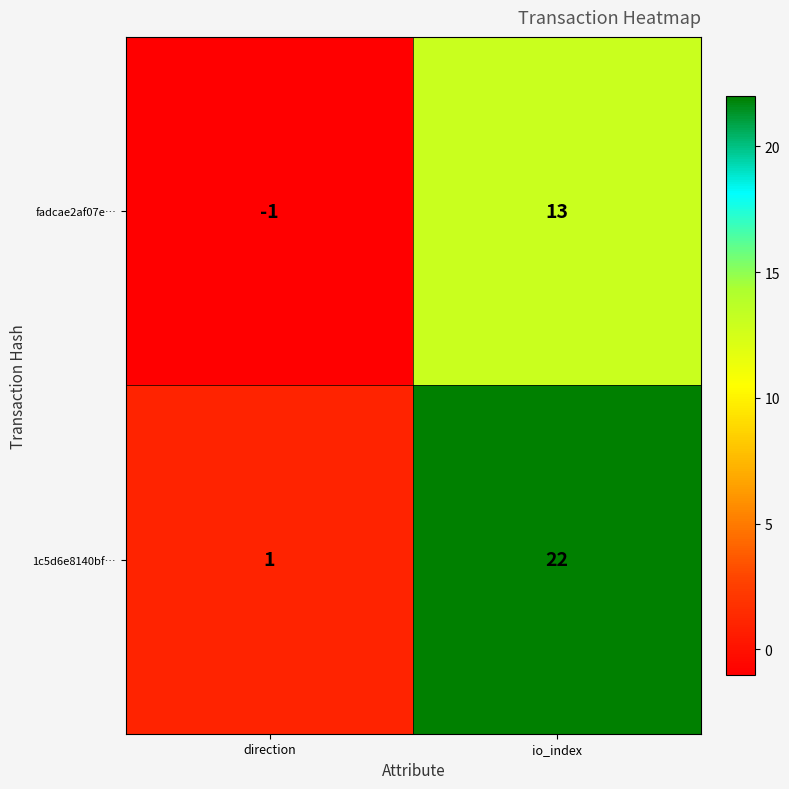

What is the maximum value for 1c5d6e8140bf…?

22